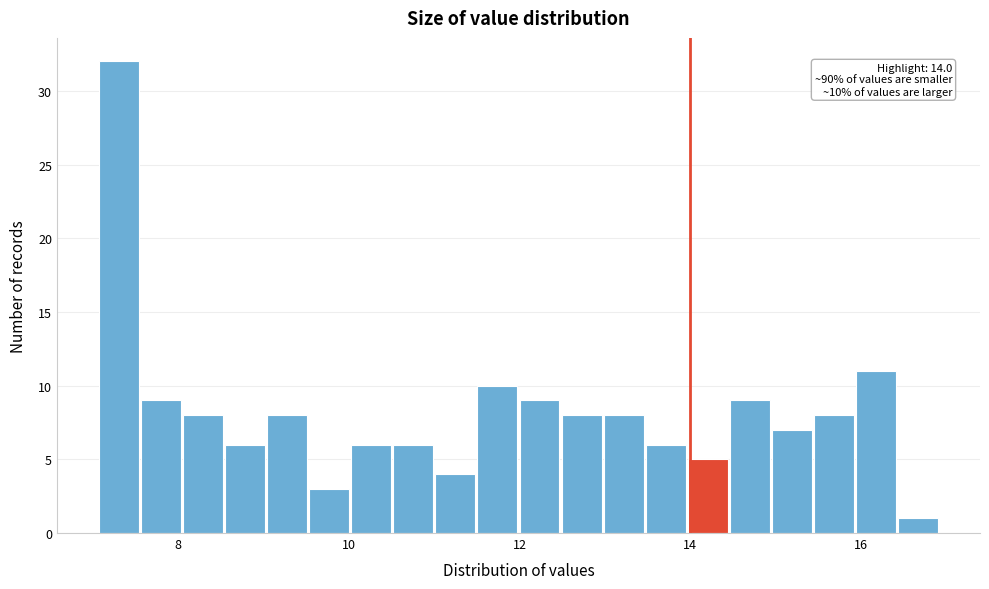

Read against the x-axis, roughly where is the centre of the tallest bar?

7.4